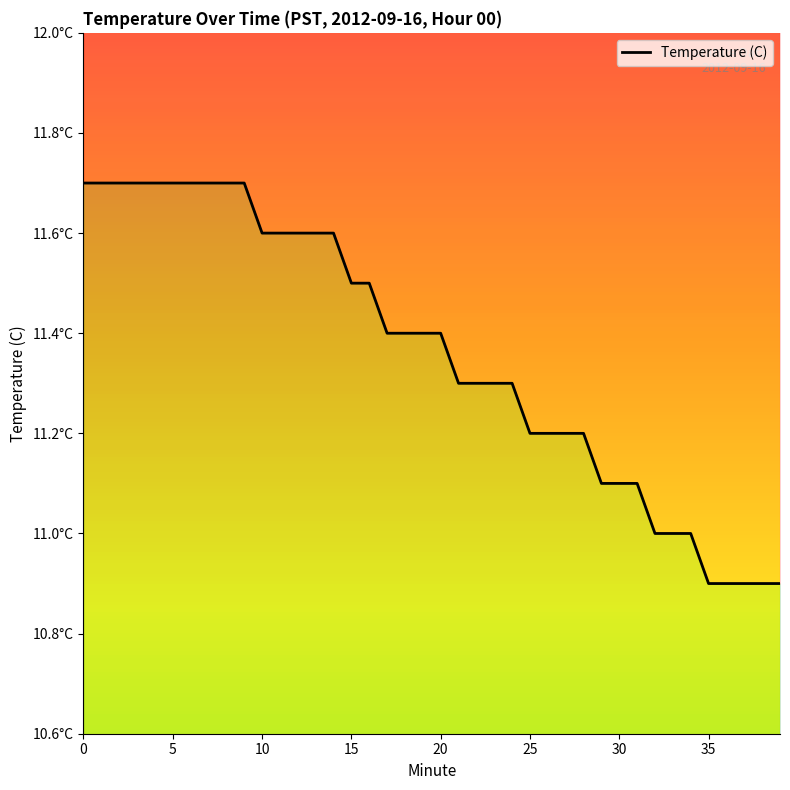

What is the label of the 21st point from the left?

20